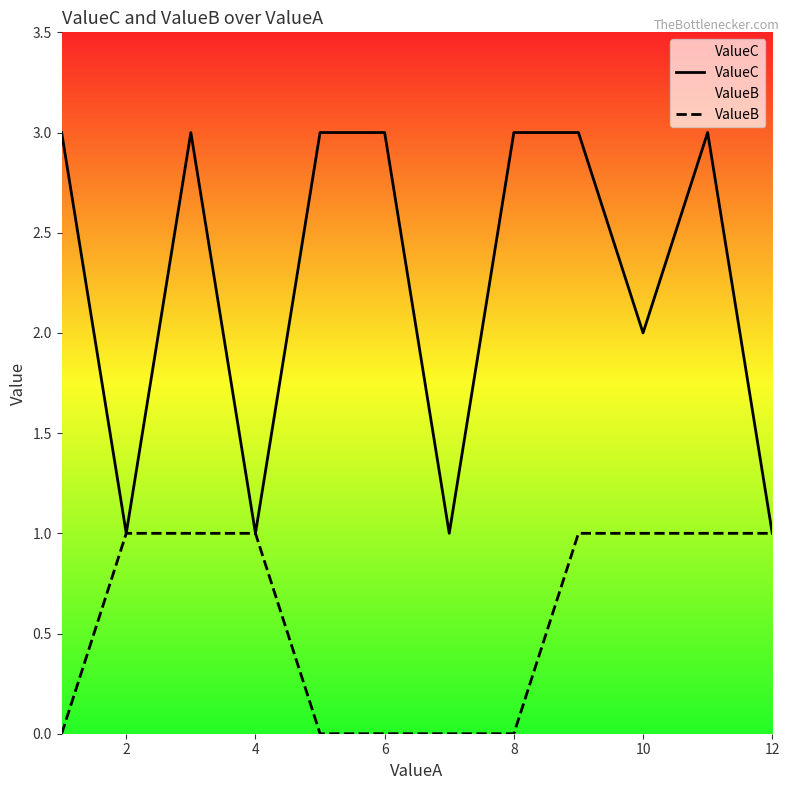

Count the ValueC values in the range 1 to 3.

12